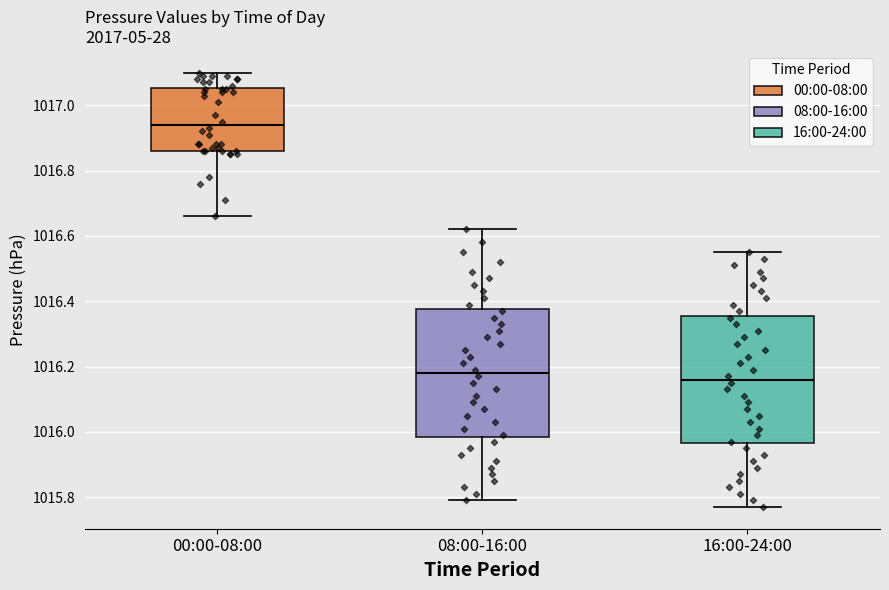

Reading left to right, transcribe this box plot: for each box, give where its median line is, the range the box spans, and where its two whiskers end, as read against the y-axis. The values are not printed on the chart, so give them approximately, as read against the axis.

00:00-08:00: median 1016.94, box 1016.86 to 1017.06, whiskers 1016.66 to 1017.10
08:00-16:00: median 1016.18, box 1015.98 to 1016.38, whiskers 1015.80 to 1016.62
16:00-24:00: median 1016.16, box 1015.96 to 1016.36, whiskers 1015.78 to 1016.56